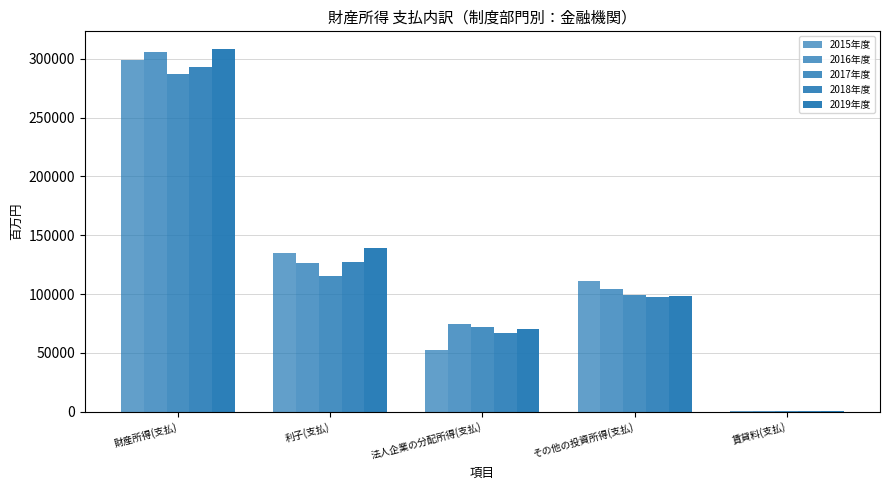

How many distinct data groups are displayed?

5